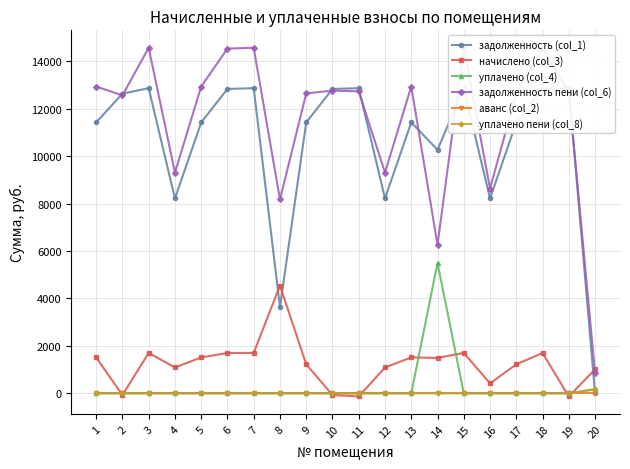

What is the greatest value displayed?

14575.9